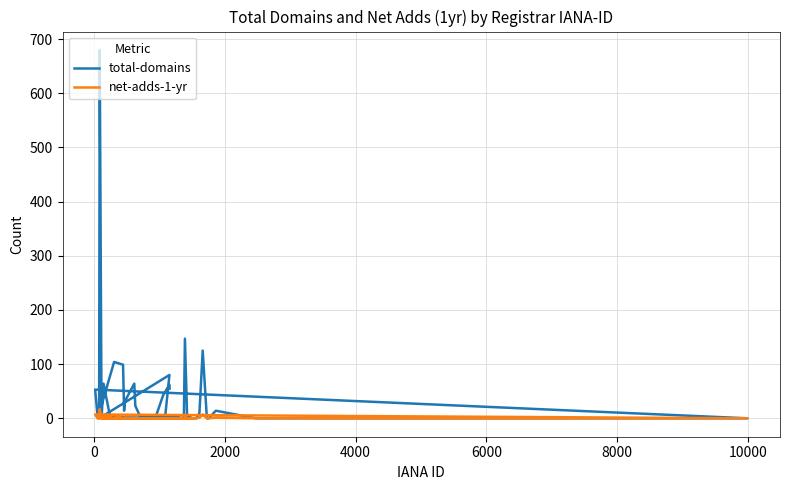

Reading left to right, transcribe all the data shown in this chart.

total-domains: 3	3	3	0	80	0	680	0	64	2	0	10	125	0	0	14	0	0	53	0	104	99	14	32	64	23	5	2	0	0	147	5	3	0	0	2	2	42	62	55
net-adds-1-yr: 0	0	0	0	0	0	17	0	0	0	0	1	7	0	0	1	0	0	7	0	6	0	0	1	0	0	0	0	0	0	3	0	0	0	0	0	0	0	0	0